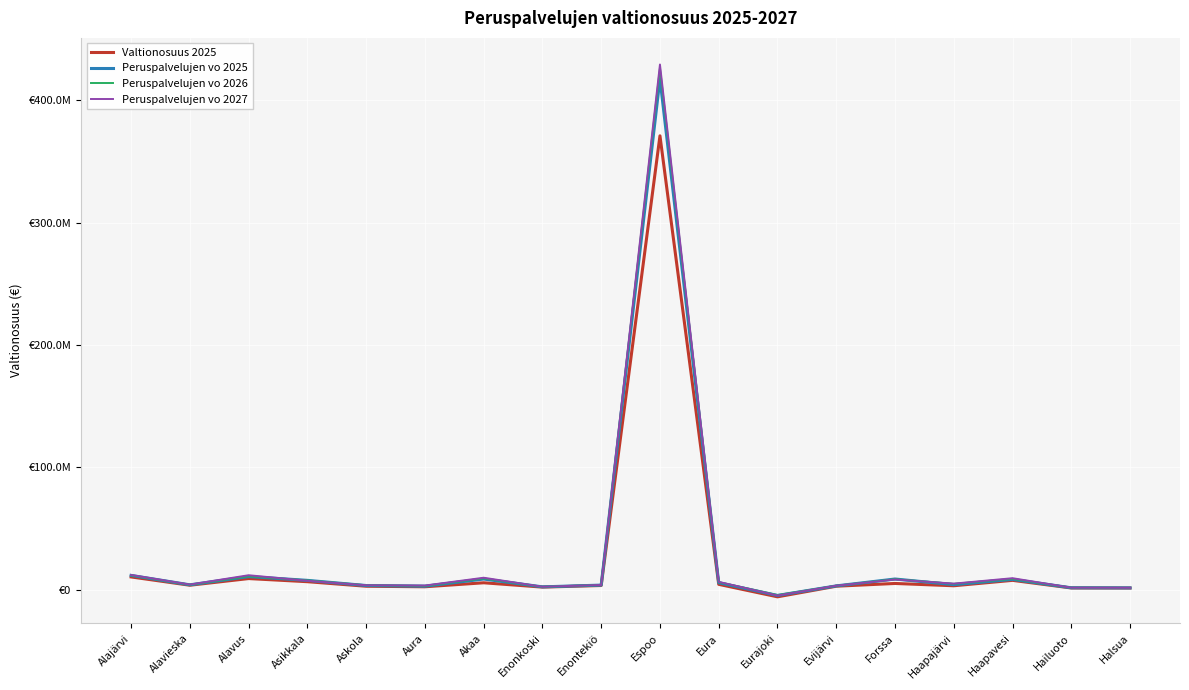

At how many categories does at least one series exceed 2615914?

14